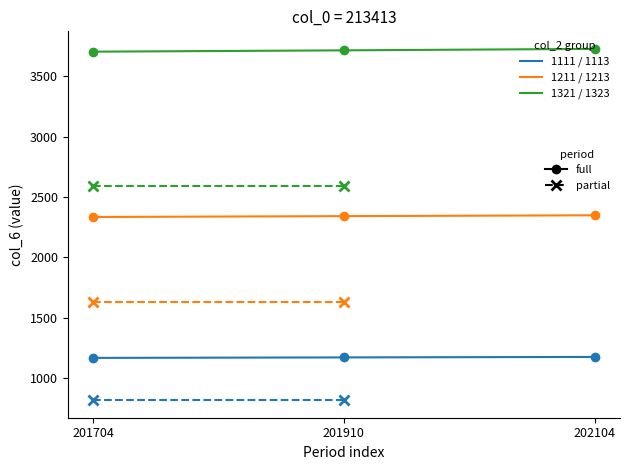

At which label is 1211 closest to 2342?

201910